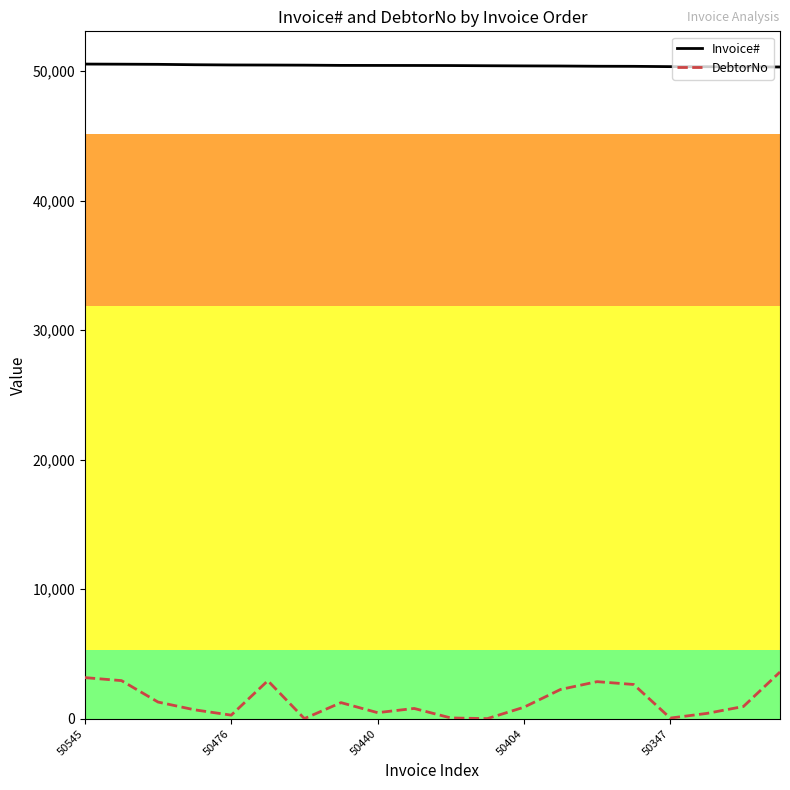

Which series has the largest total across all categories?

Invoice#